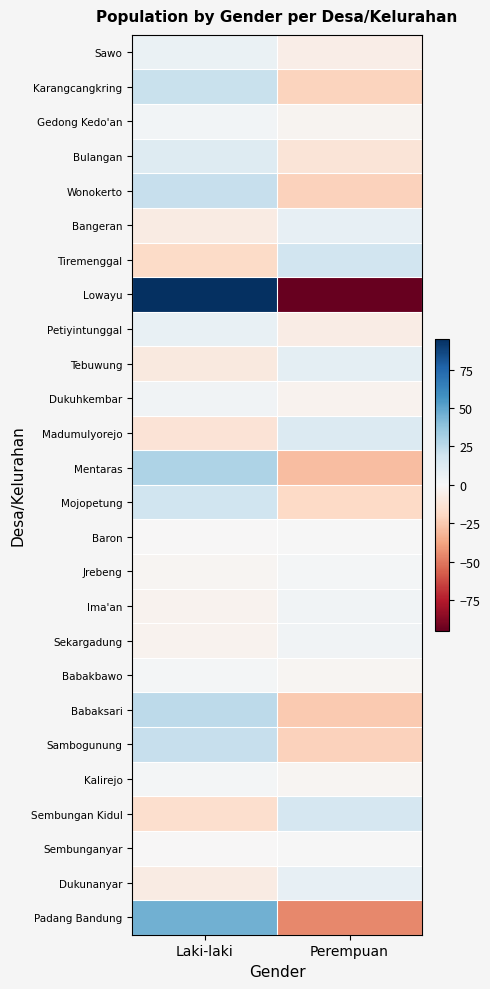

At which category is the sum across all series the highest?

Laki-laki